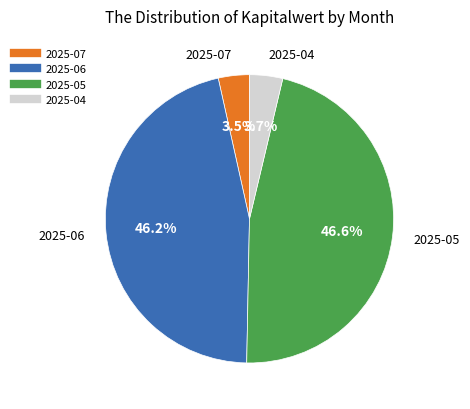

Does 2025-06 account for over 50% of the chart?

No